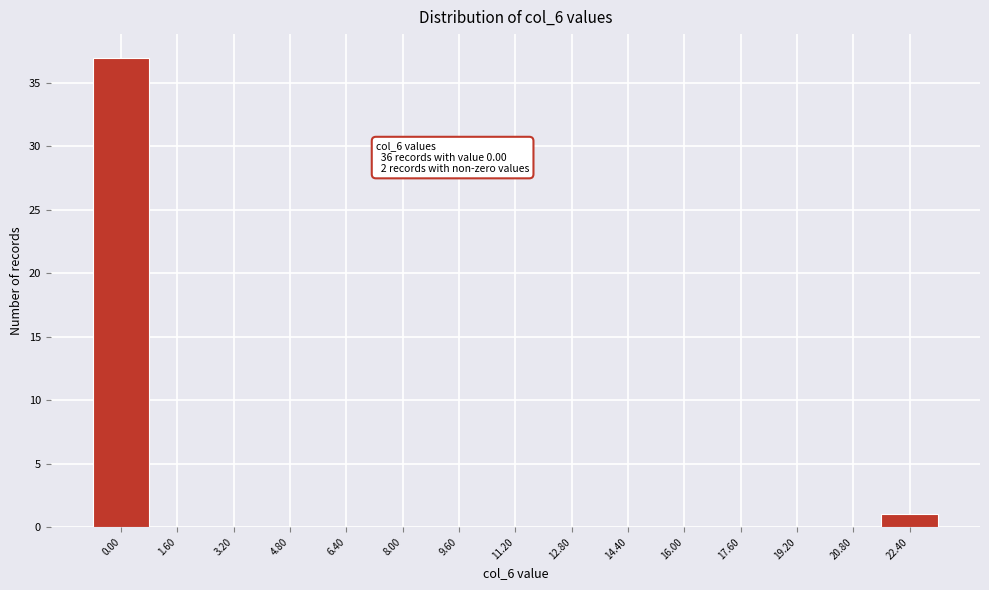

Reading left to right, transcribe all the data shown in this chart.

0.00=37	1.60=0	3.20=0	4.80=0	6.40=0	8.00=0	9.60=0	11.20=0	12.80=0	14.40=0	16.00=0	17.60=0	19.20=0	20.80=0	22.40=1